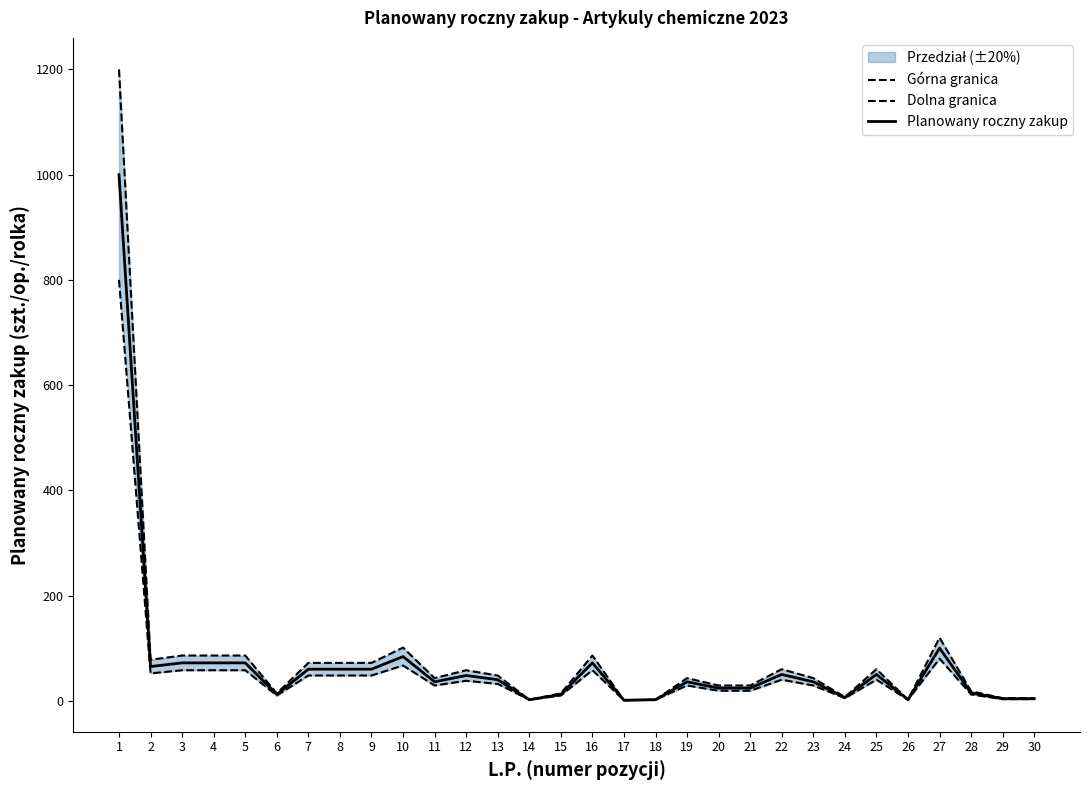

Which category has the lowest value in the Dolna granica series?

17